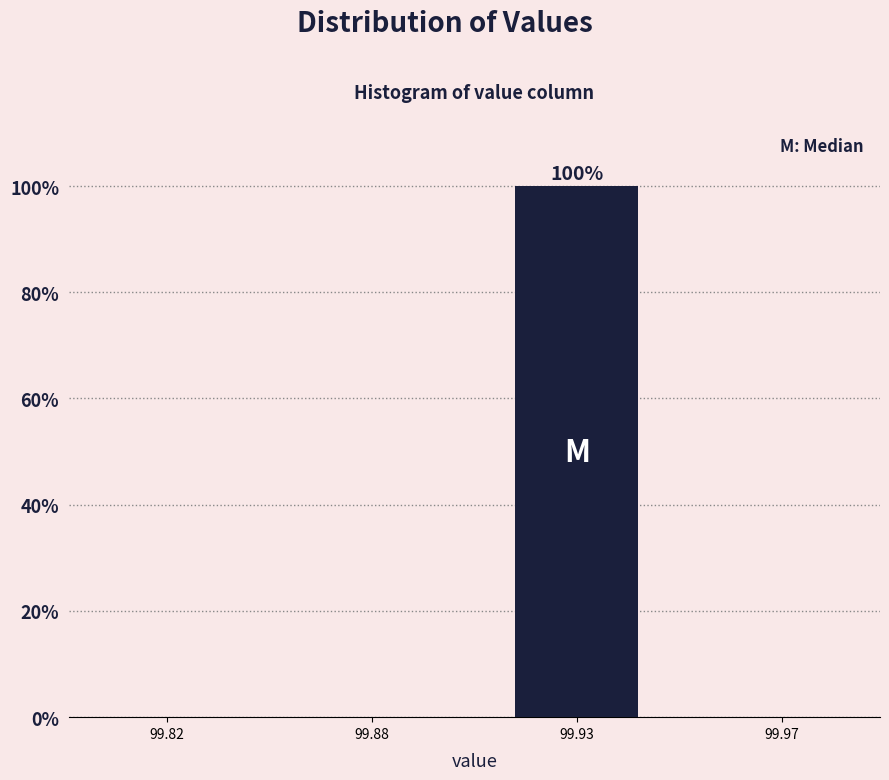

Reading left to right, what are all the values shown in this chart?

99.82=0	99.88=0	99.93=100	99.97=0